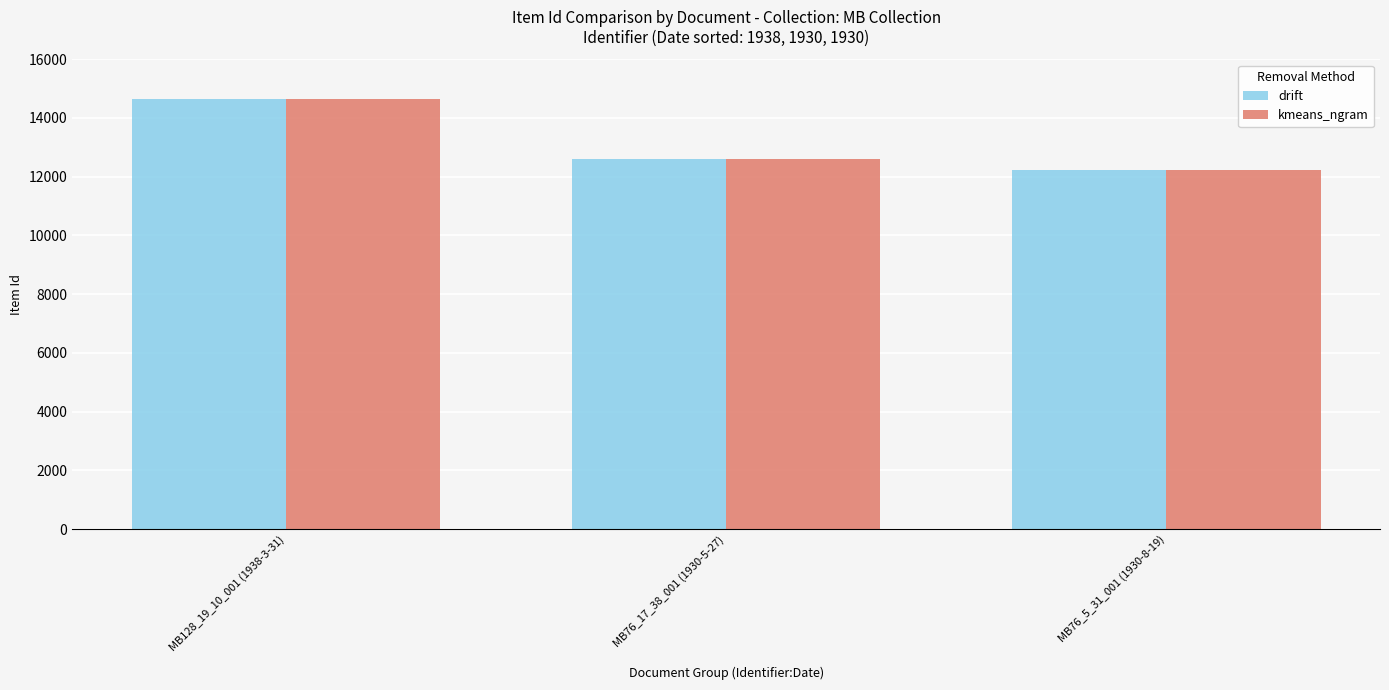

What is the difference between the maximum and minimum values in the drift series?

2419